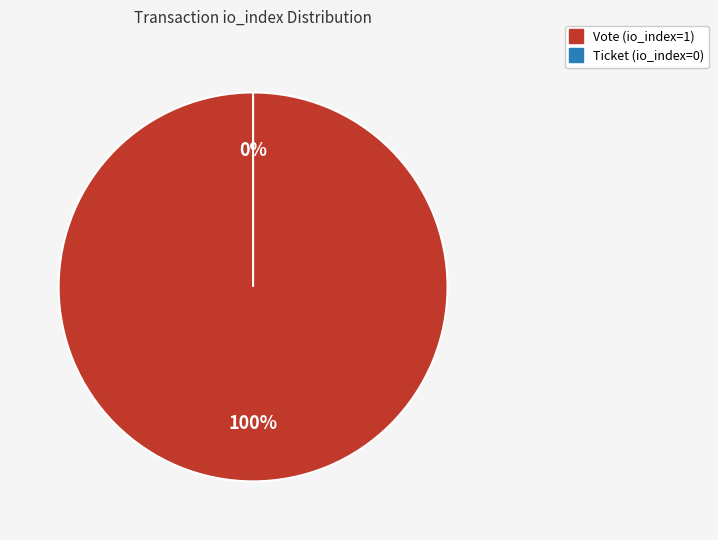

To the nearest percent, what is the combined percentage of Ticket (io_index=0) and Vote (io_index=1)?

100%